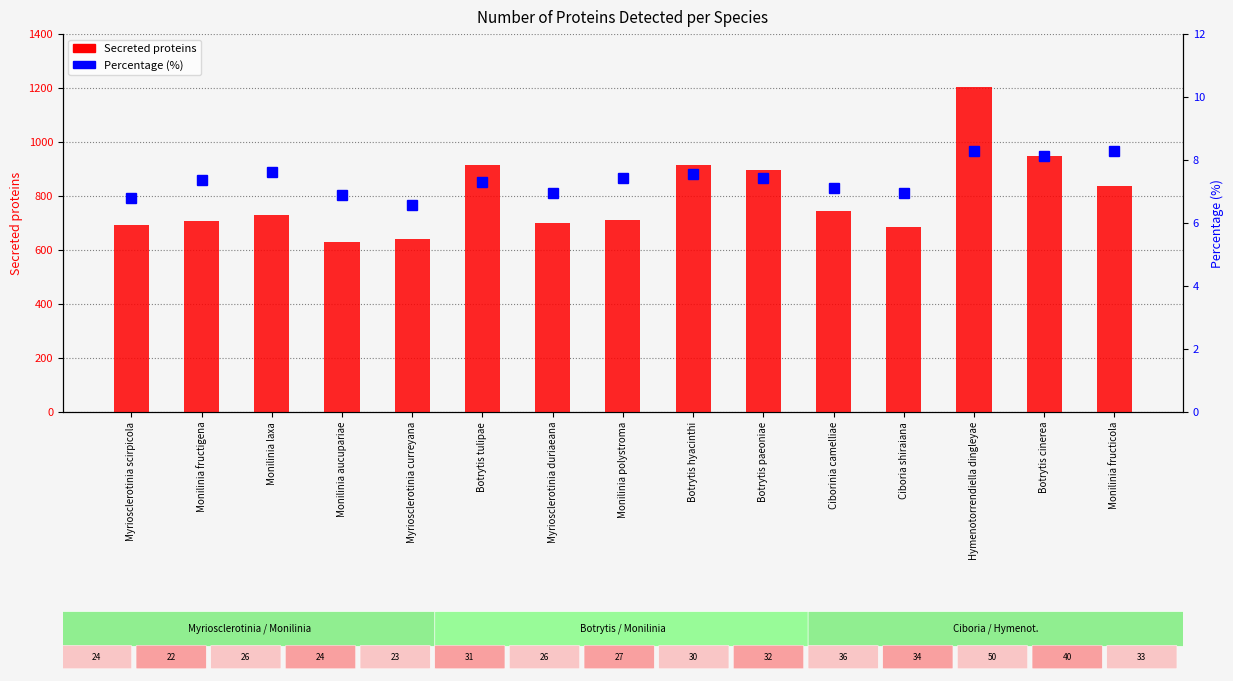

Reading right to left, what are all the values shown in this chart?

Secreted proteins: Monilinia fructicola=836.0	Botrytis cinerea=949.0	Hymenotorrendiella dingleyae=1203.0	Ciboria shiraiana=684.0	Ciborinia camelliae=744.0	Botrytis paeoniae=896.0	Botrytis hyacinthi=914.0	Monilinia polystroma=710.0	Myriosclerotinia duriaeana=701.0	Botrytis tulipae=916.0	Myriosclerotinia curreyana=641.0	Monilinia aucupariae=628.0	Monilinia laxa=731.0	Monilinia fructigena=707.0	Myriosclerotinia scirpicola=691.0
Percentage (%): Monilinia fructicola=8.3	Botrytis cinerea=8.1	Hymenotorrendiella dingleyae=8.3	Ciboria shiraiana=7.0	Ciborinia camelliae=7.1	Botrytis paeoniae=7.4	Botrytis hyacinthi=7.5	Monilinia polystroma=7.4	Myriosclerotinia duriaeana=7.0	Botrytis tulipae=7.3	Myriosclerotinia curreyana=6.6	Monilinia aucupariae=6.9	Monilinia laxa=7.6	Monilinia fructigena=7.4	Myriosclerotinia scirpicola=6.8